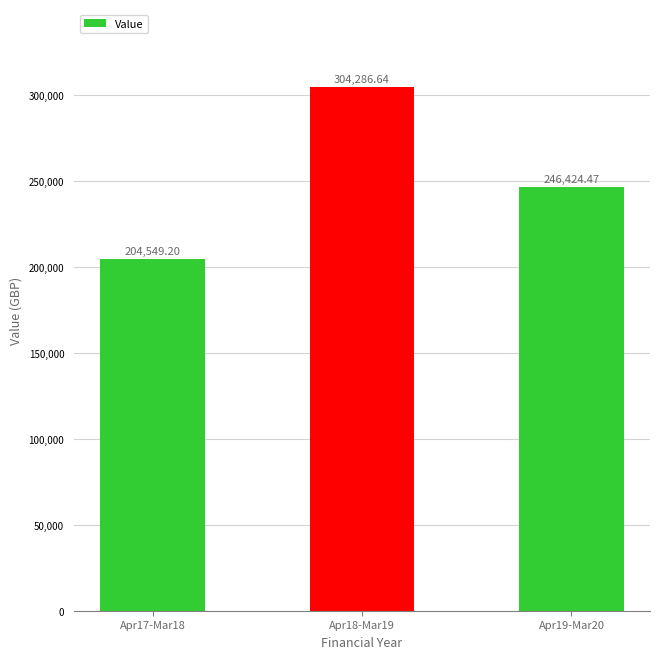

What is the change in value from Apr17-Mar18 to Apr18-Mar19?

+99737.4